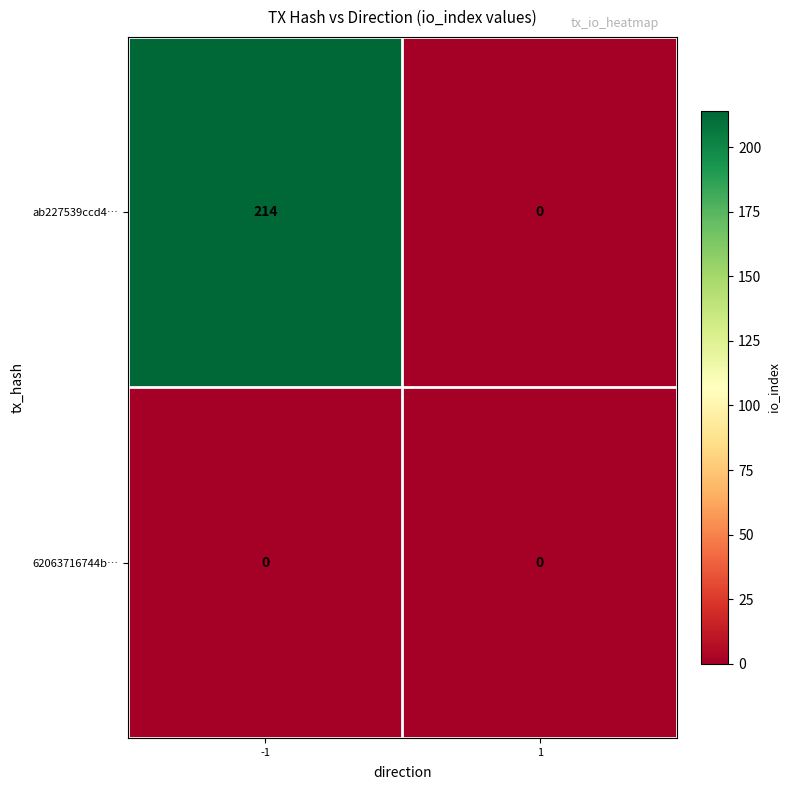

What is the difference between the highest and lowest values at -1?

214